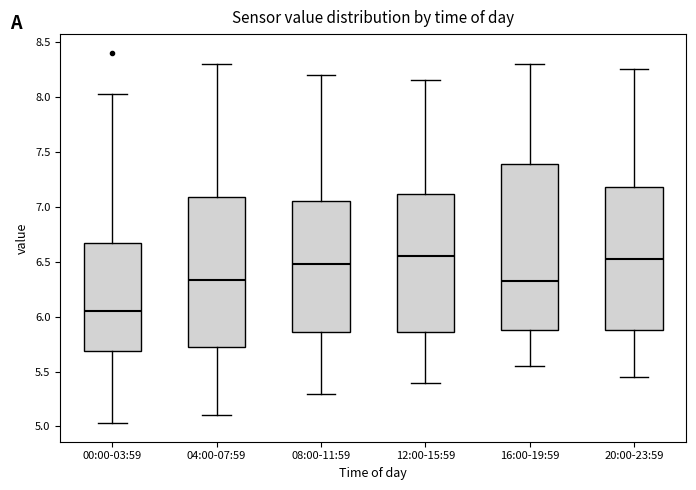

Where does the lower whisker of the box for 04:00-07:59 end on the y-axis? The values are not printed on the chart, so give them approximately, as read against the axis.

5.10